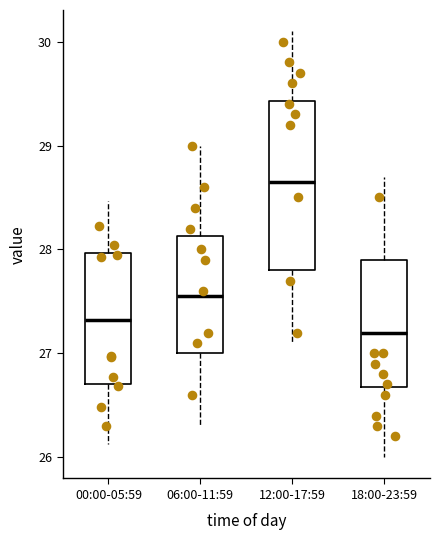

Reading left to right, transcribe this box plot: for each box, give where its median line is, the range the box spans, and where its two whiskers end, as read against the y-axis. The values are not printed on the chart, so give them approximately, as read against the axis.

00:00-05:59: median 27.3, box 26.7 to 28.0, whiskers 26.1 to 28.5
06:00-11:59: median 27.6, box 27.0 to 28.1, whiskers 26.3 to 29.0
12:00-17:59: median 28.7, box 27.8 to 29.4, whiskers 27.1 to 30.1
18:00-23:59: median 27.2, box 26.7 to 27.9, whiskers 26.0 to 28.7